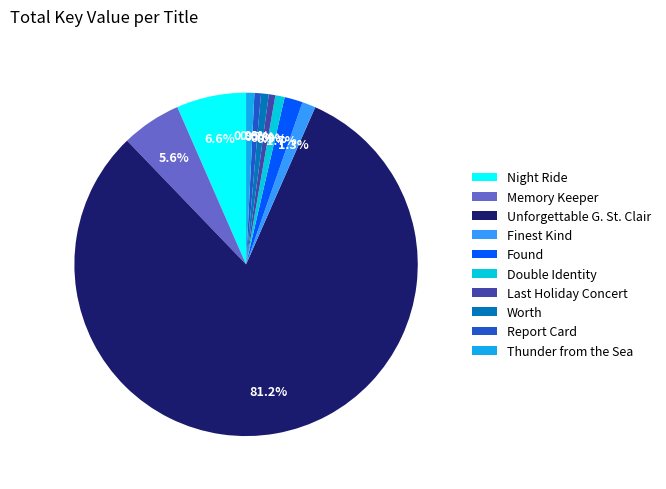

Which slice is the largest?

Unforgettable G. St. Clair